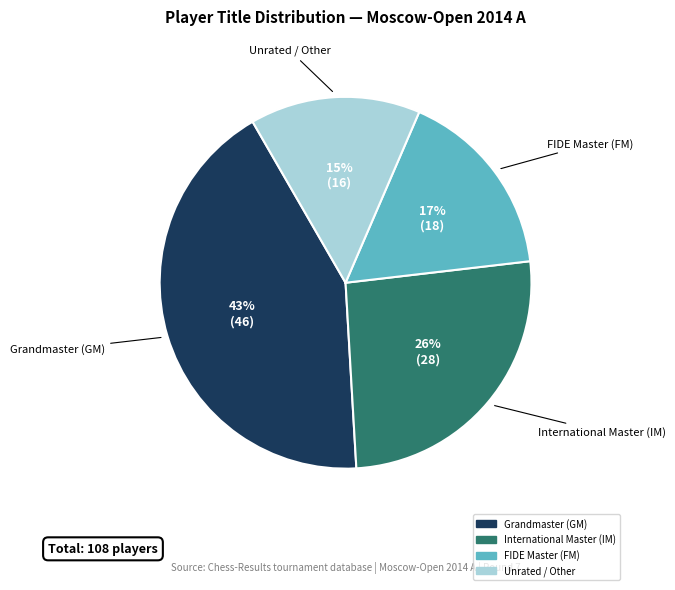

To the nearest percent, what is the average slice percentage?

25%